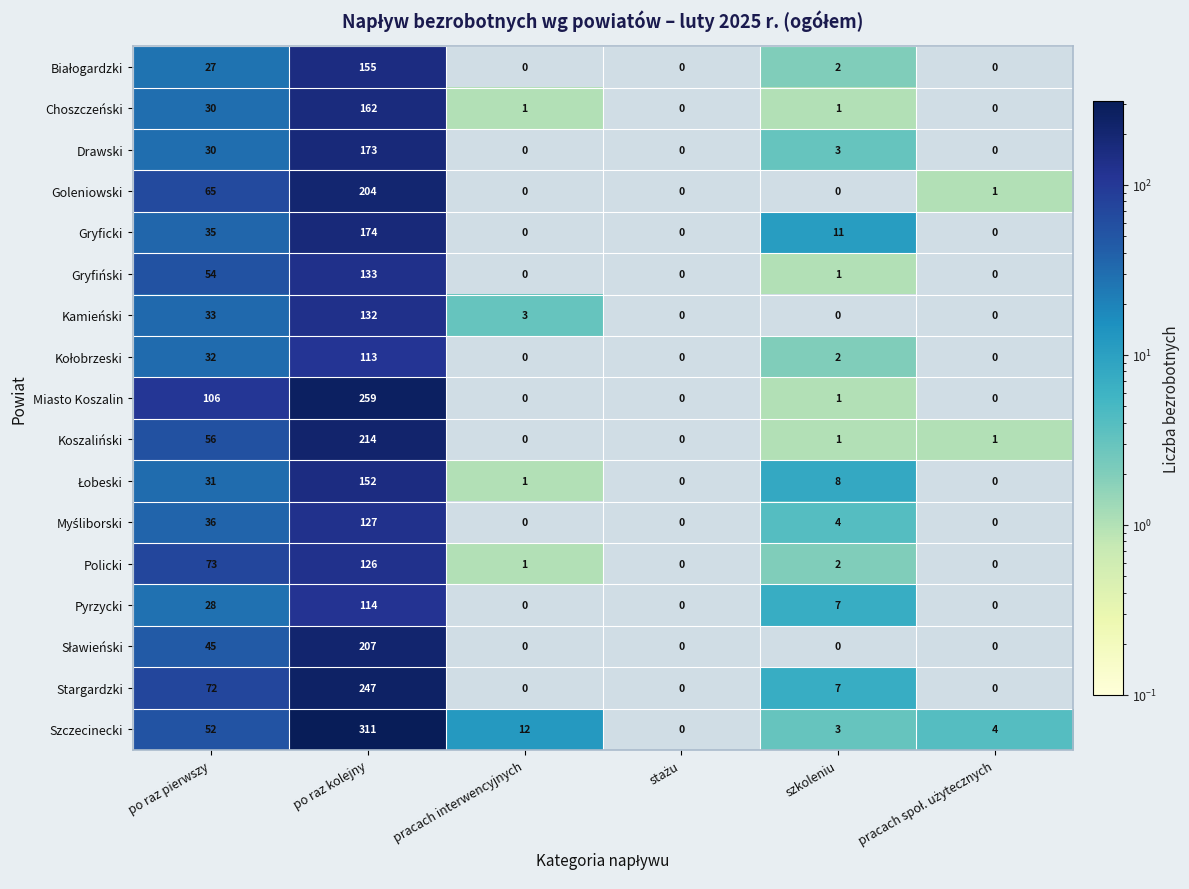

The value of Gryfiński at po raz pierwszy is 54. True or false?

True